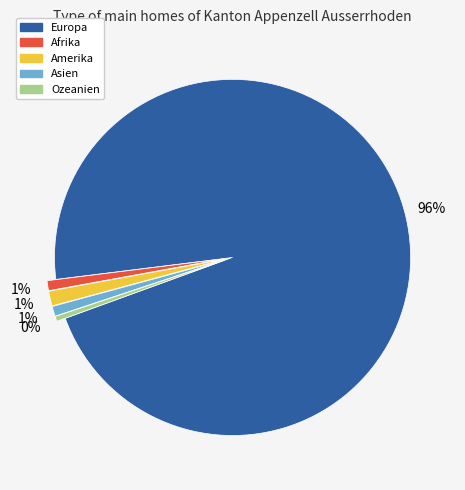

To the nearest percent, what percentage of the pie is Amerika?

1%